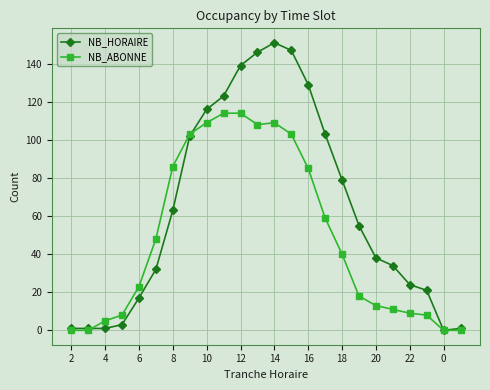

Rank the series by their maximum value, from highest to lowest.

NB_HORAIRE, NB_ABONNE